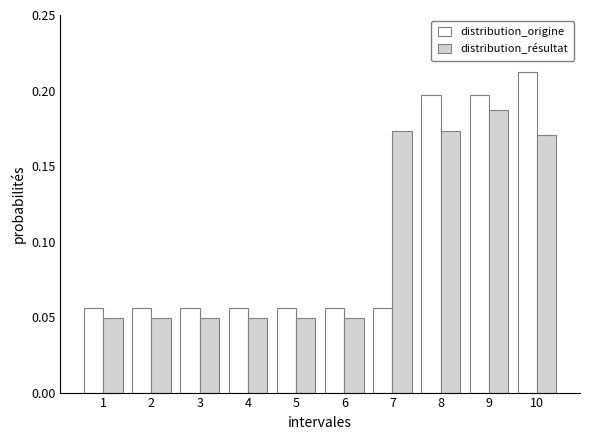

Which series has the widest spread of values?

distribution_origine